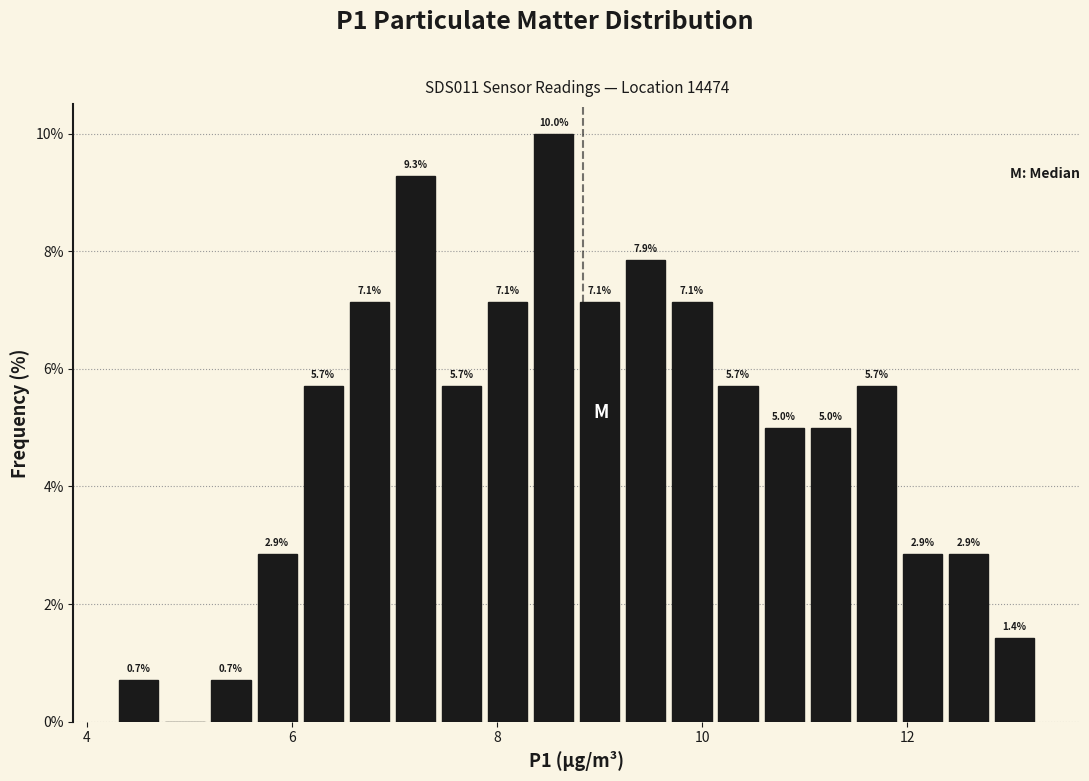

Read against the x-axis, roughly where is the centre of the tallest bar?

8.6